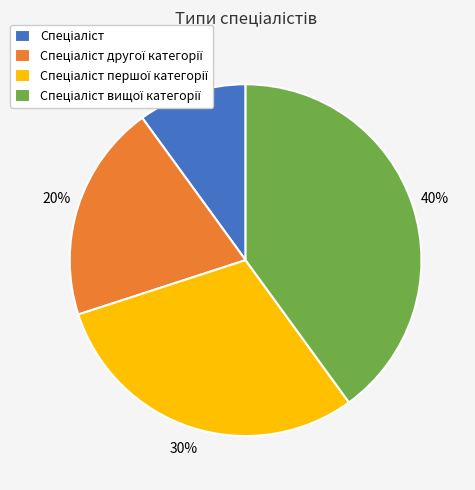

To the nearest percent, what is the difference between the largest and smallest slice percentages?

30%